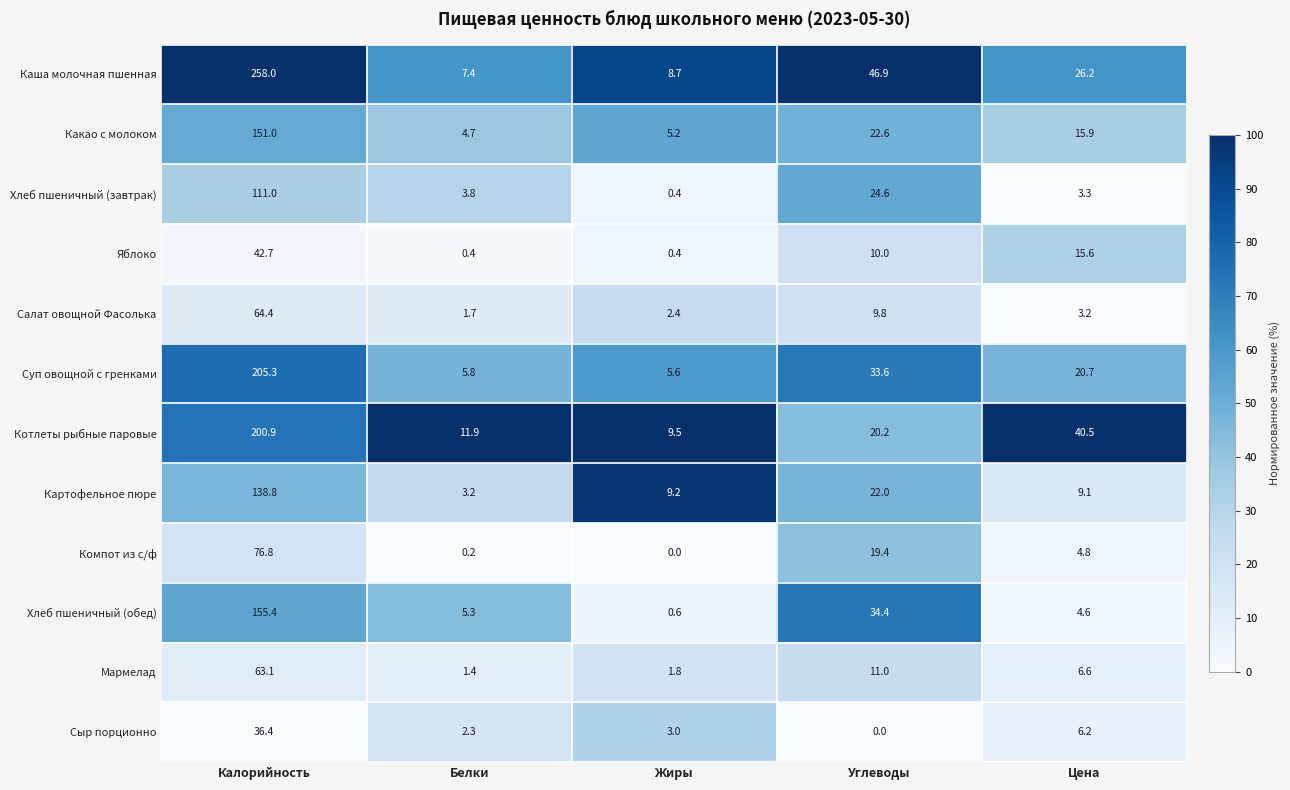

What is the spread (max minus min) of values at Цена?

37.3